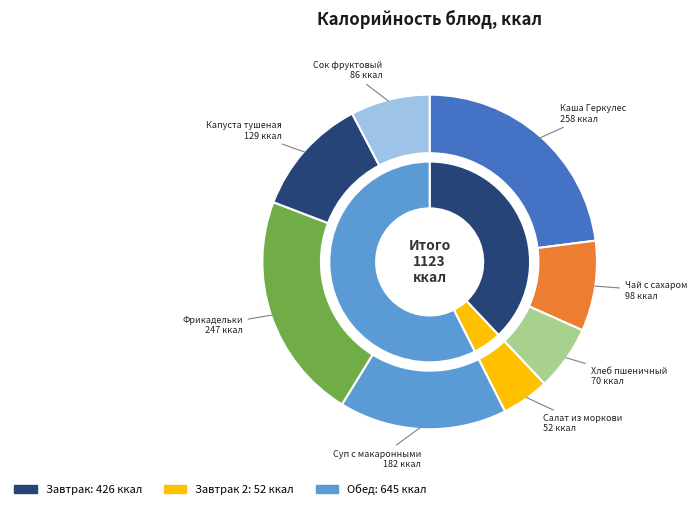

What percentage do Салат из моркови and Фрикадельки together represent?

26.6%